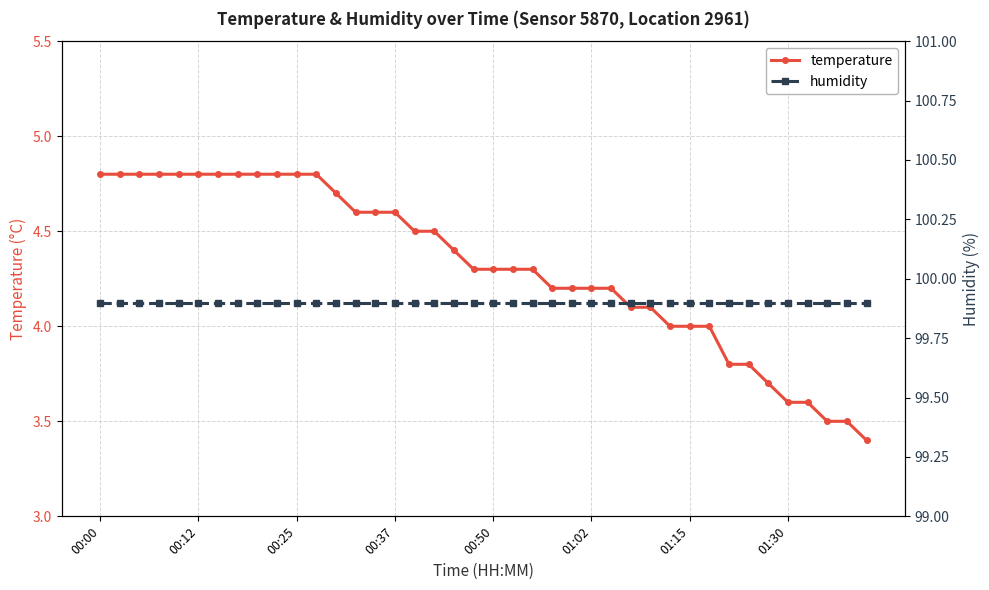

Is this an area chart (filled region under the line)?

No